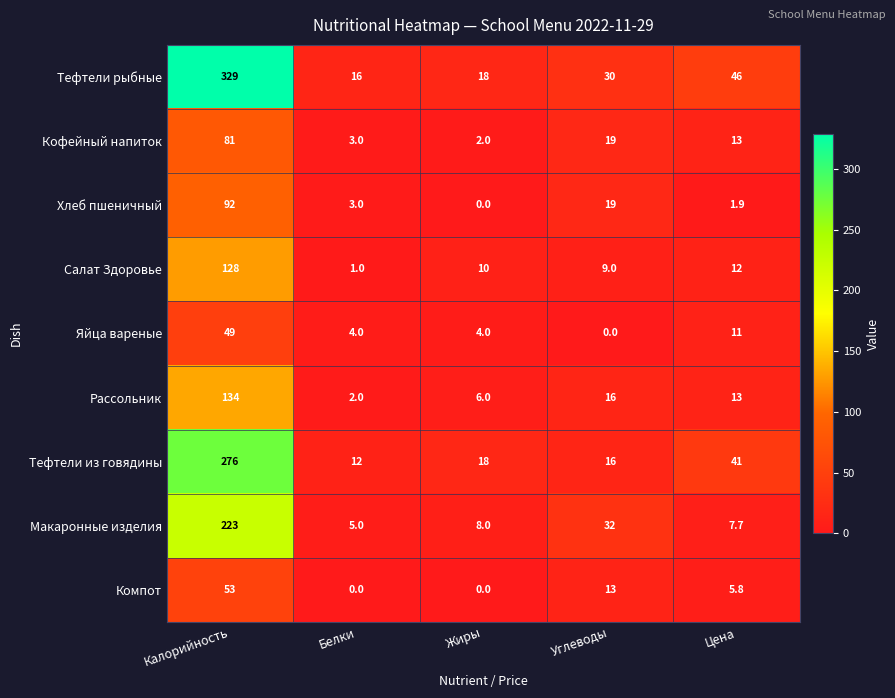

Is it true that Салат Здоровье equals 10.0 at Жиры?

True